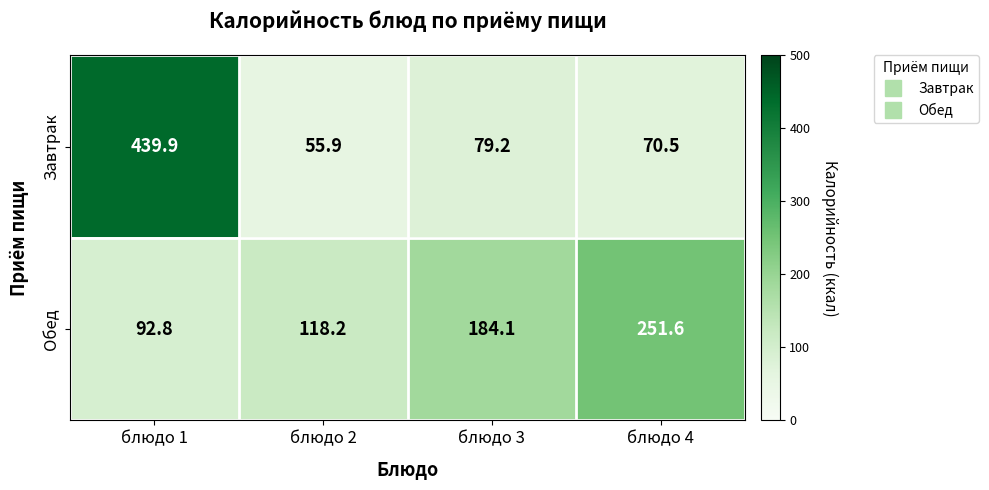

Count the number of categories in the chart.

4